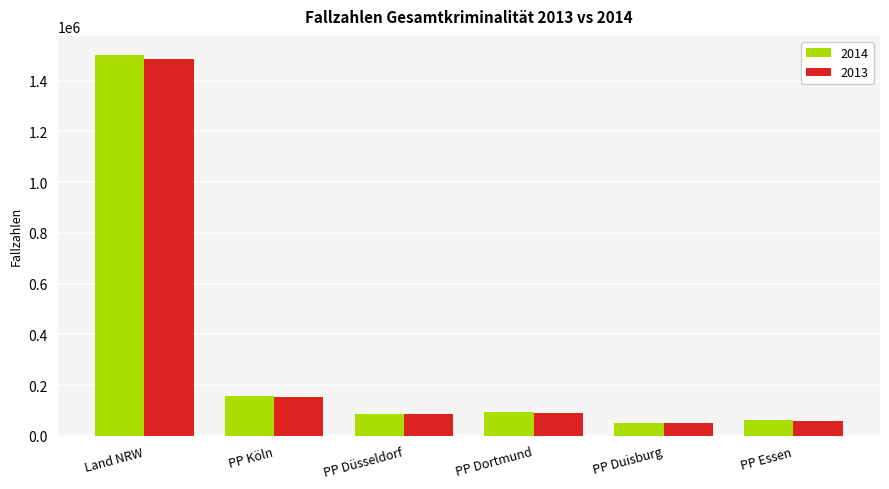

Which series has the largest range (max minus min)?

2014